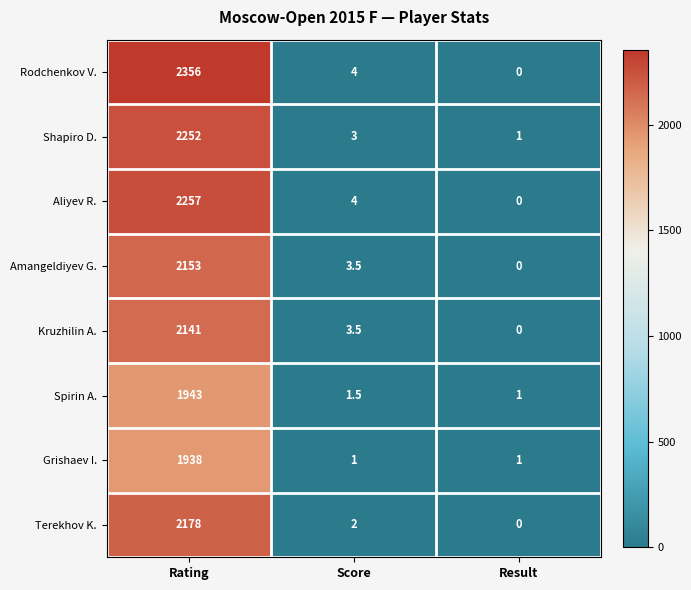

How many distinct data groups are displayed?

8